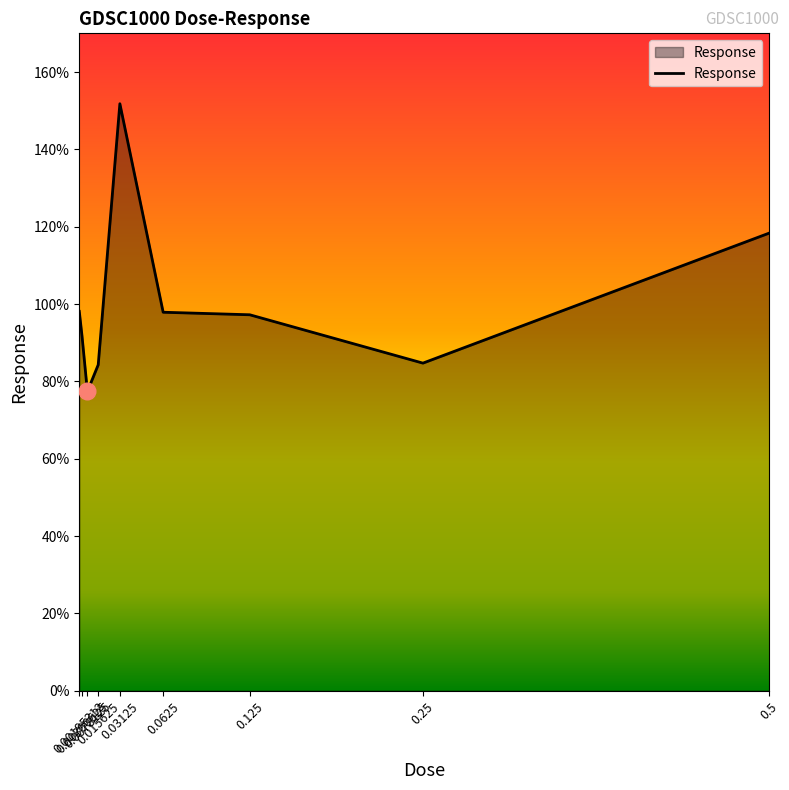

What is the minimum value shown in the chart?

77.4